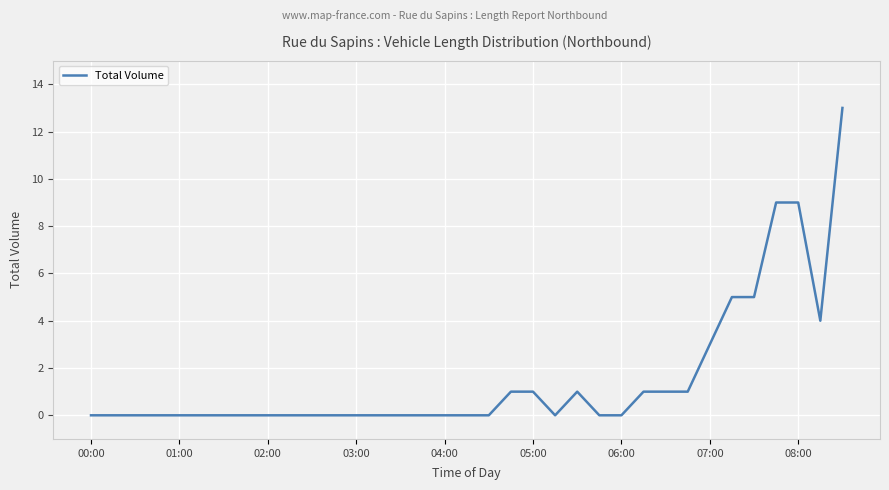

What is the sum of all values?

54